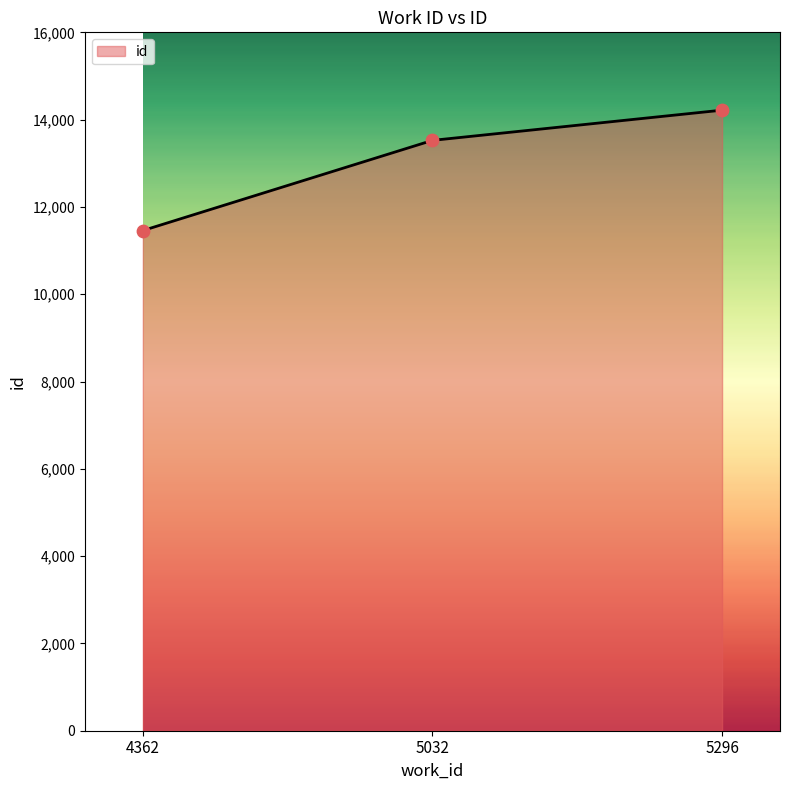

Which has a higher value, 4362 or 5296?

5296